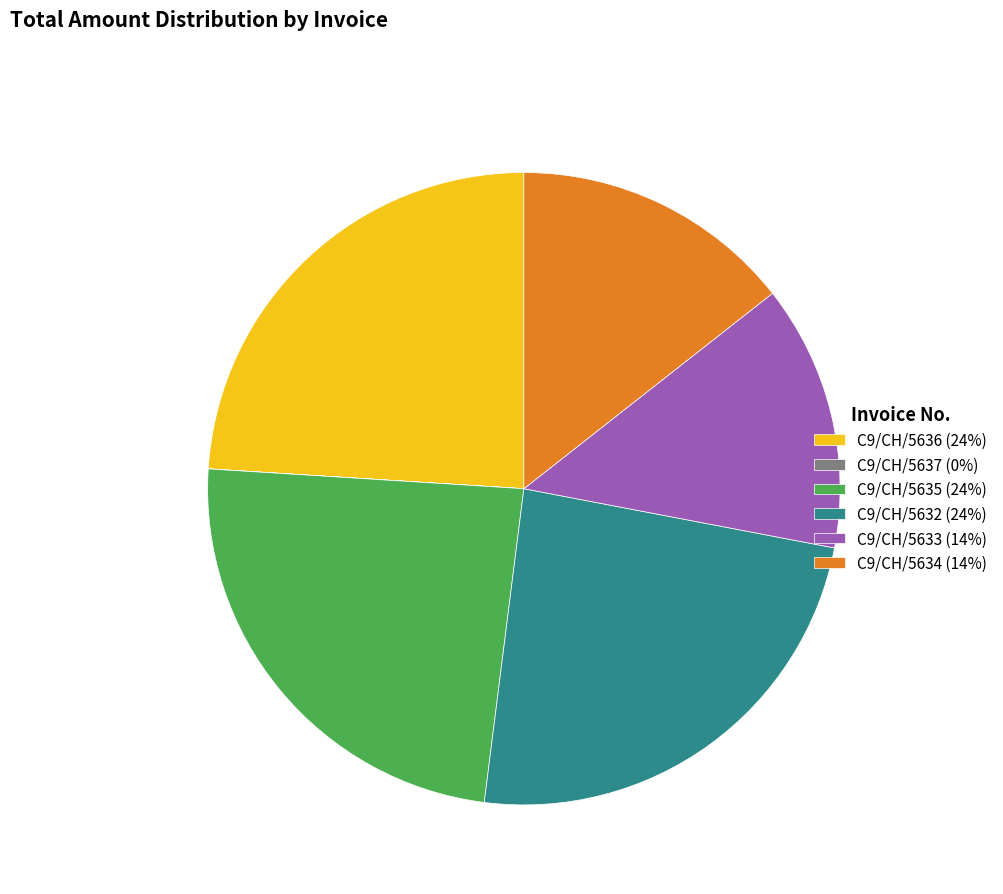

The C9/CH/5633 (14%) slice represents 21% of the pie. True or false?

False